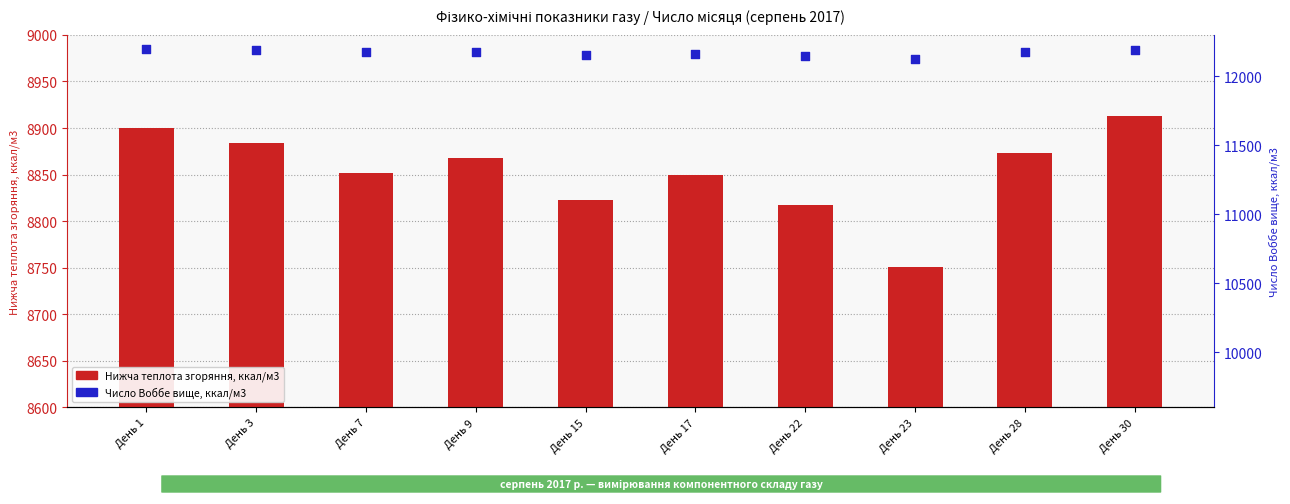

At which category is the sum across all series the highest?

День 30